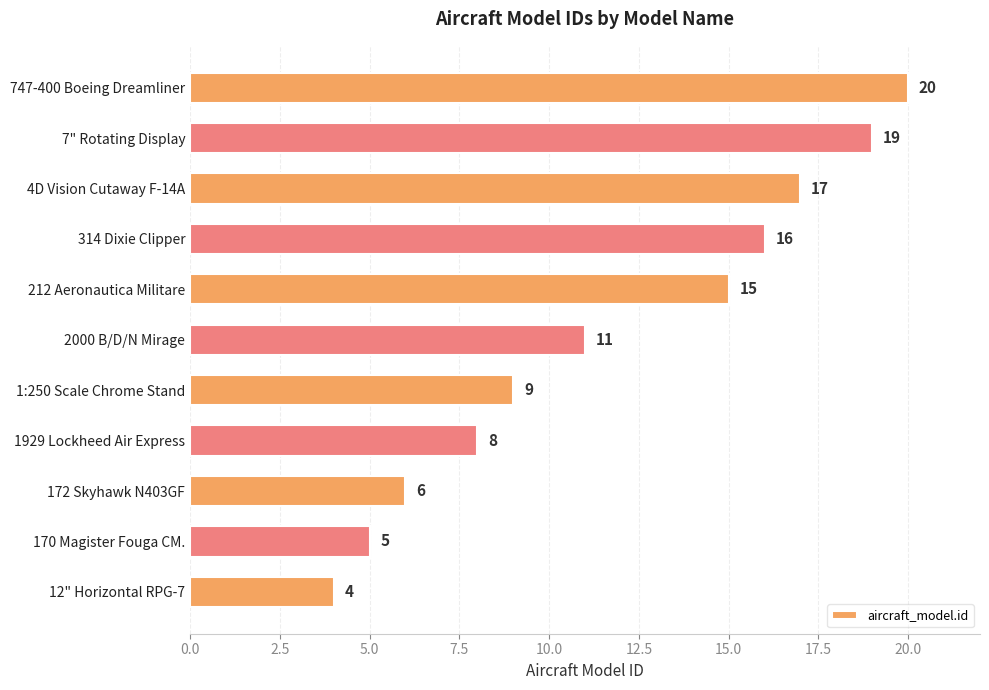

The chart shows a value of 8 at 1929 Lockheed Air Express. True or false?

True